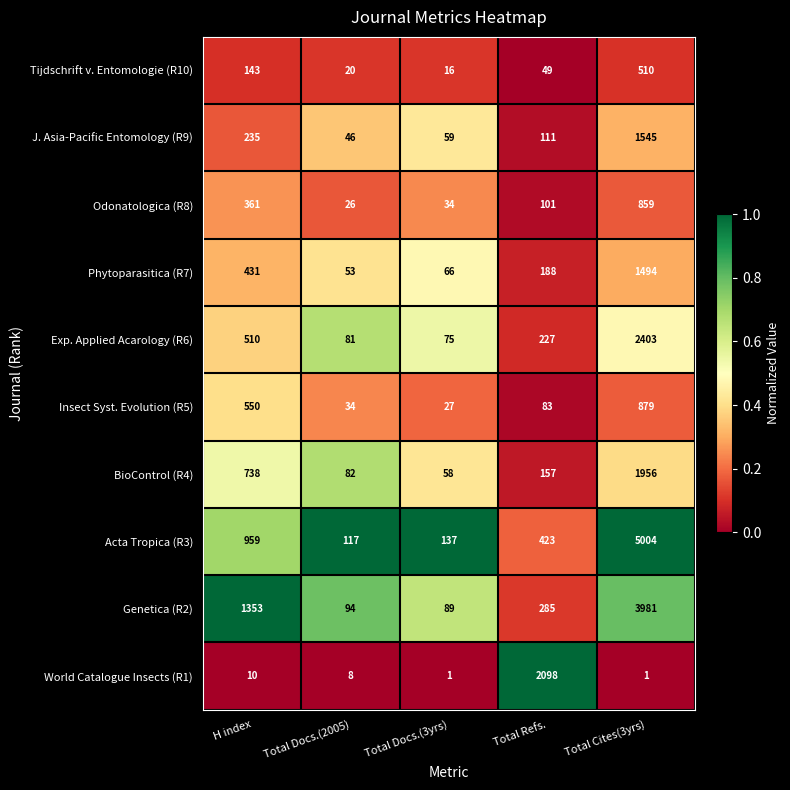

At which label does Phytoparasitica (R7) reach its peak?

Total Cites(3yrs)